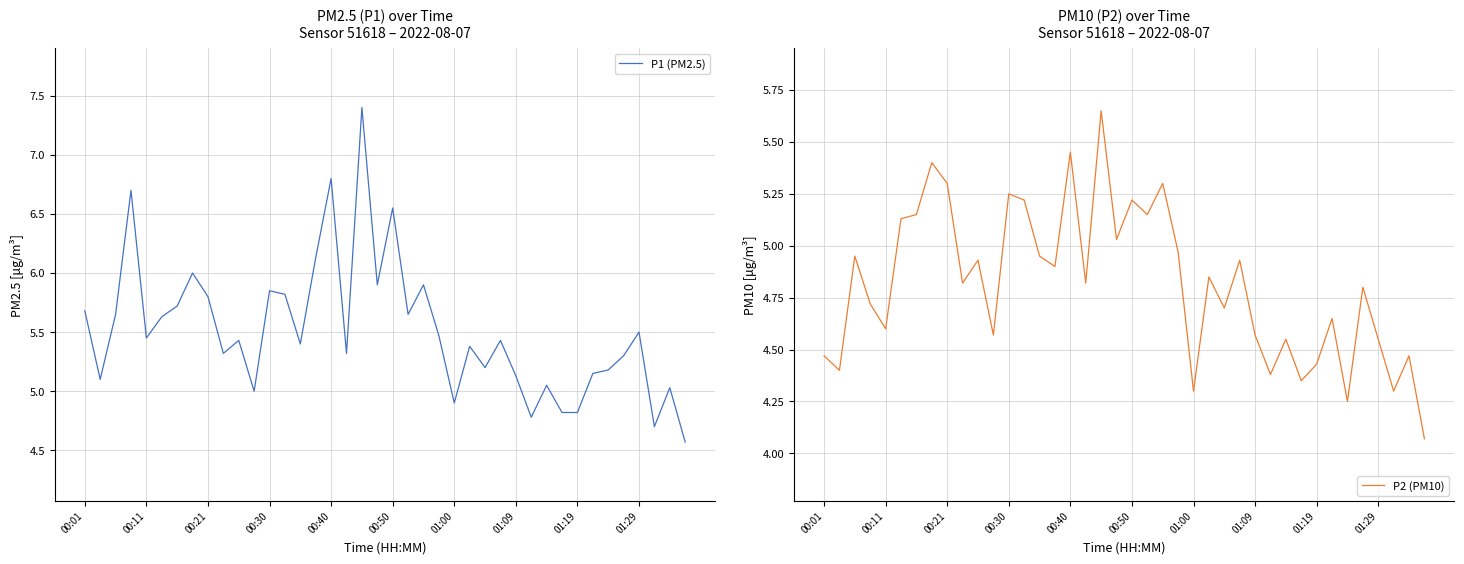

The value of P1 (PM2.5) at 00:40 is 6.8. True or false?

True